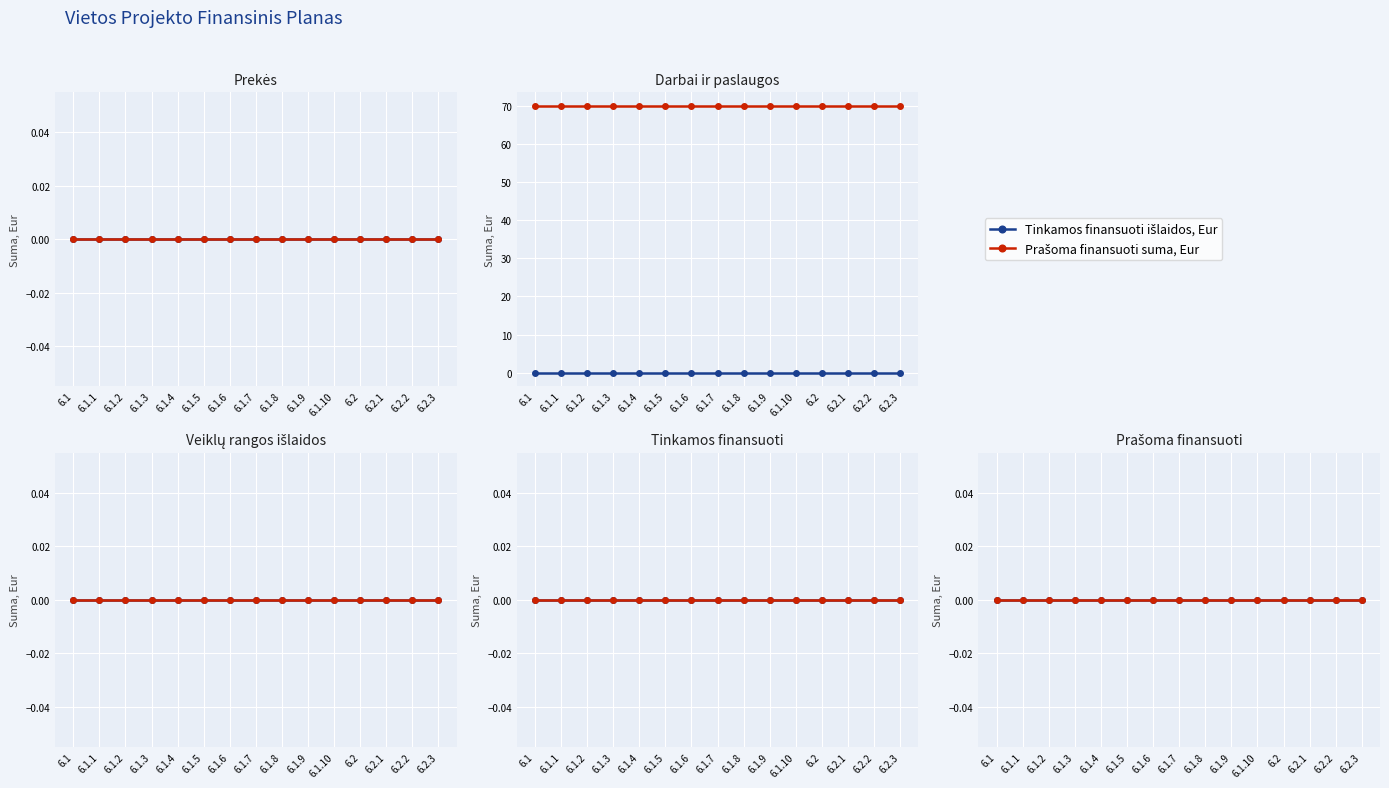

True or false: Tinkamos finansuoti išlaidos, Eur and Prašoma finansuoti suma, Eur cross at least once.

False